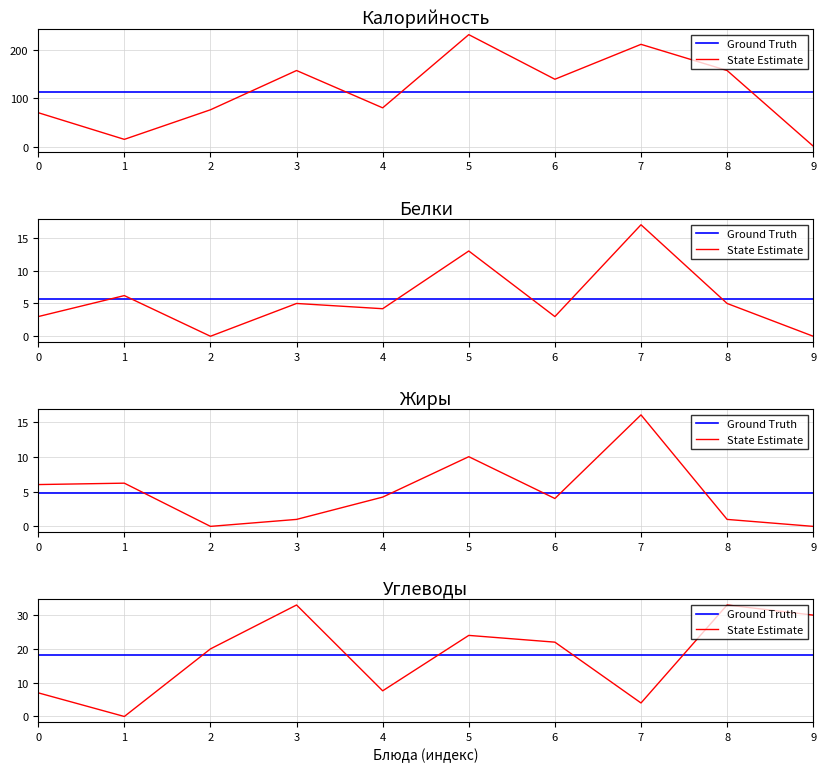

Rank the series at 8 from lowest to highest value.

Ground Truth, State Estimate